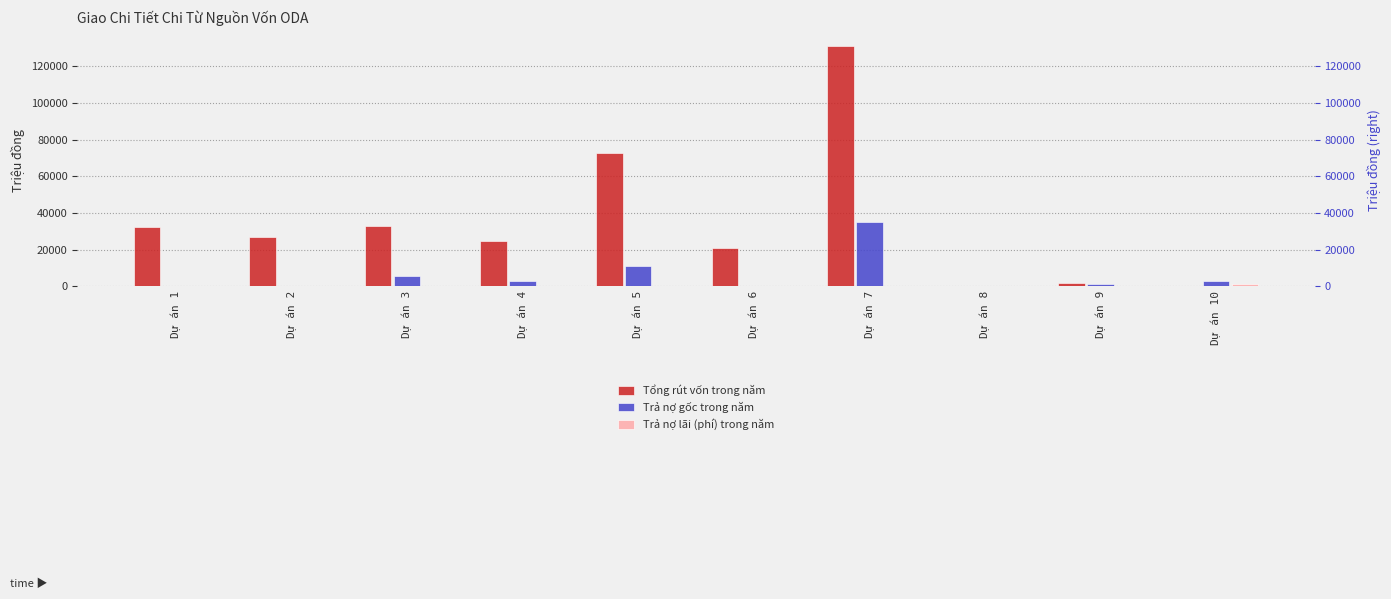

Is it true that Trả nợ gốc trong năm equals 0.0 at Dự án 1?

True